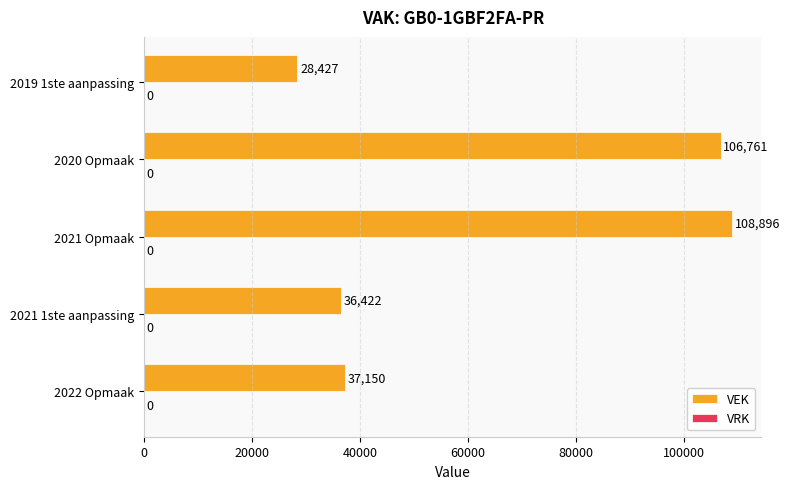

The chart shows a value of 55609 at 2022 Opmaak. True or false?

False